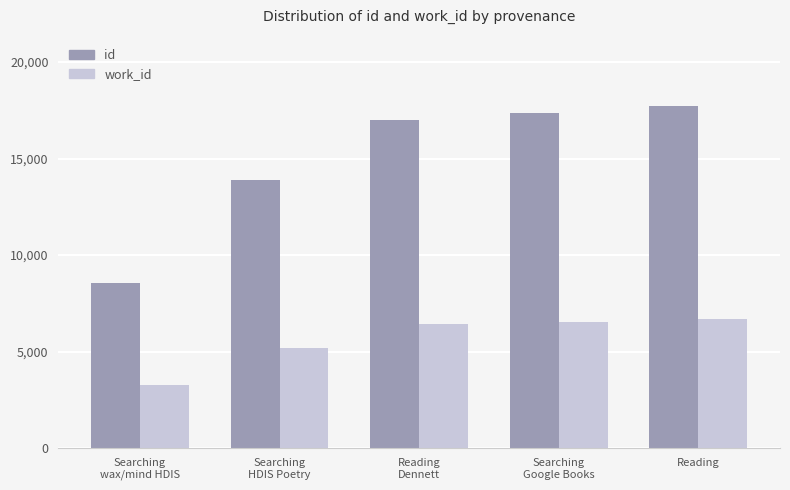

What value does the id series have at Reading?

17717